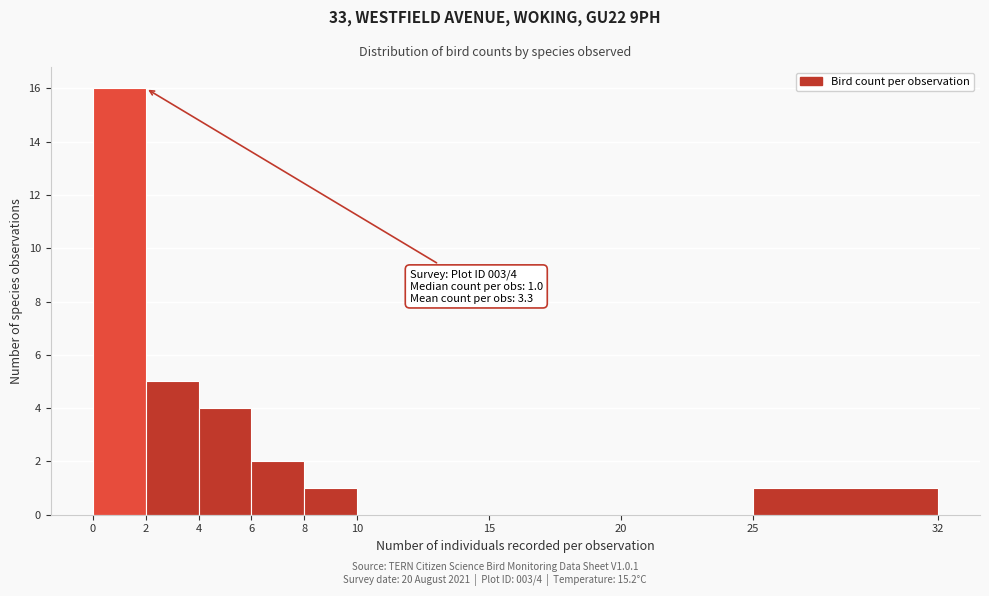

Which range on the x-axis has the tallest bar?

0 to 2